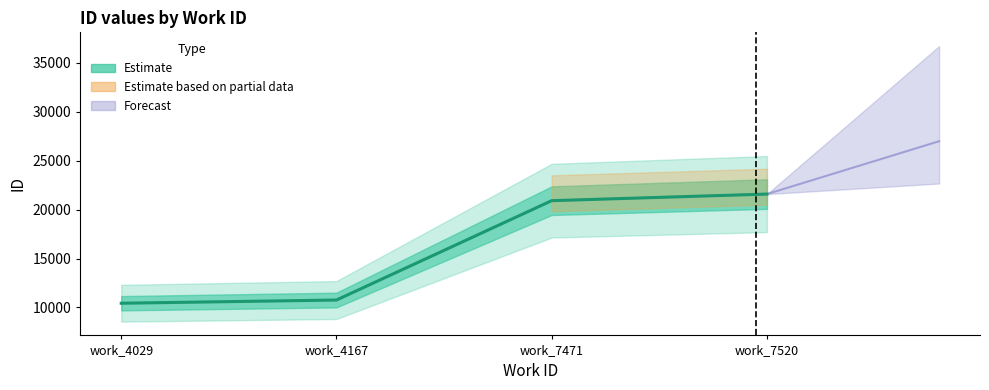

Reading left to right, transcribe all the data shown in this chart.

10434	10761	20902	21575